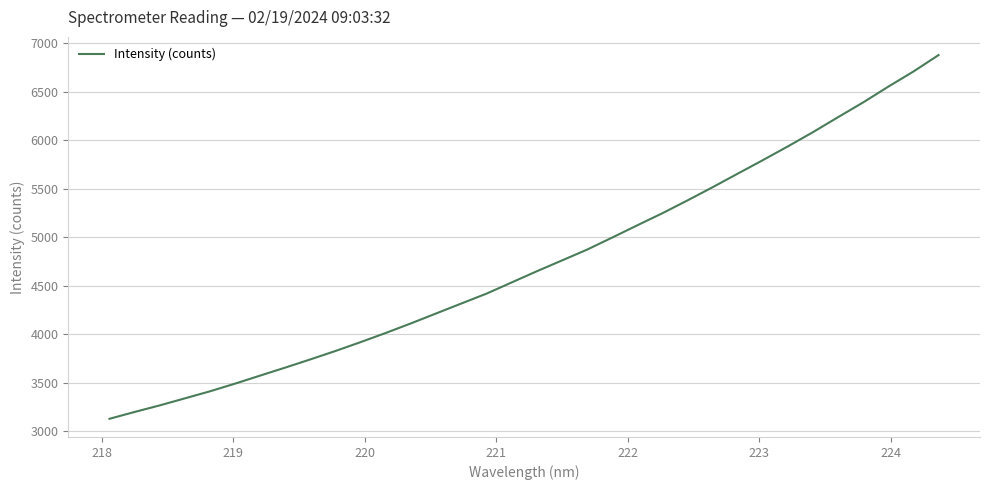

What is the maximum value shown in the chart?

6875.2